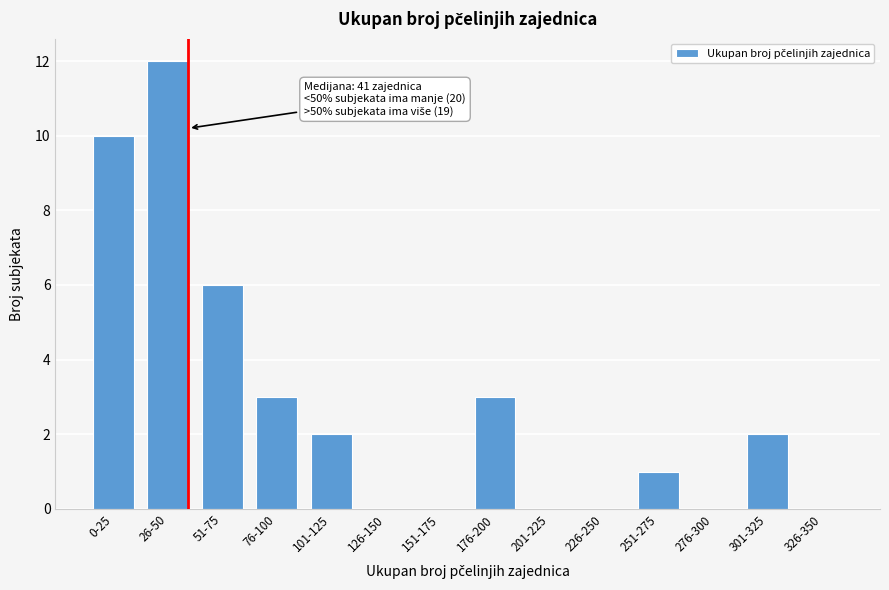

Reading right to left, transcribe all the data shown in this chart.

326-350=0	301-325=2	276-300=0	251-275=1	226-250=0	201-225=0	176-200=3	151-175=0	126-150=0	101-125=2	76-100=3	51-75=6	26-50=12	0-25=10